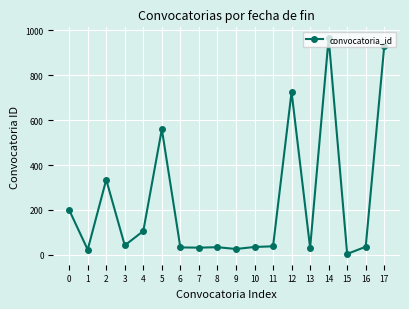

What is the change in value from 2 to 16?

-299